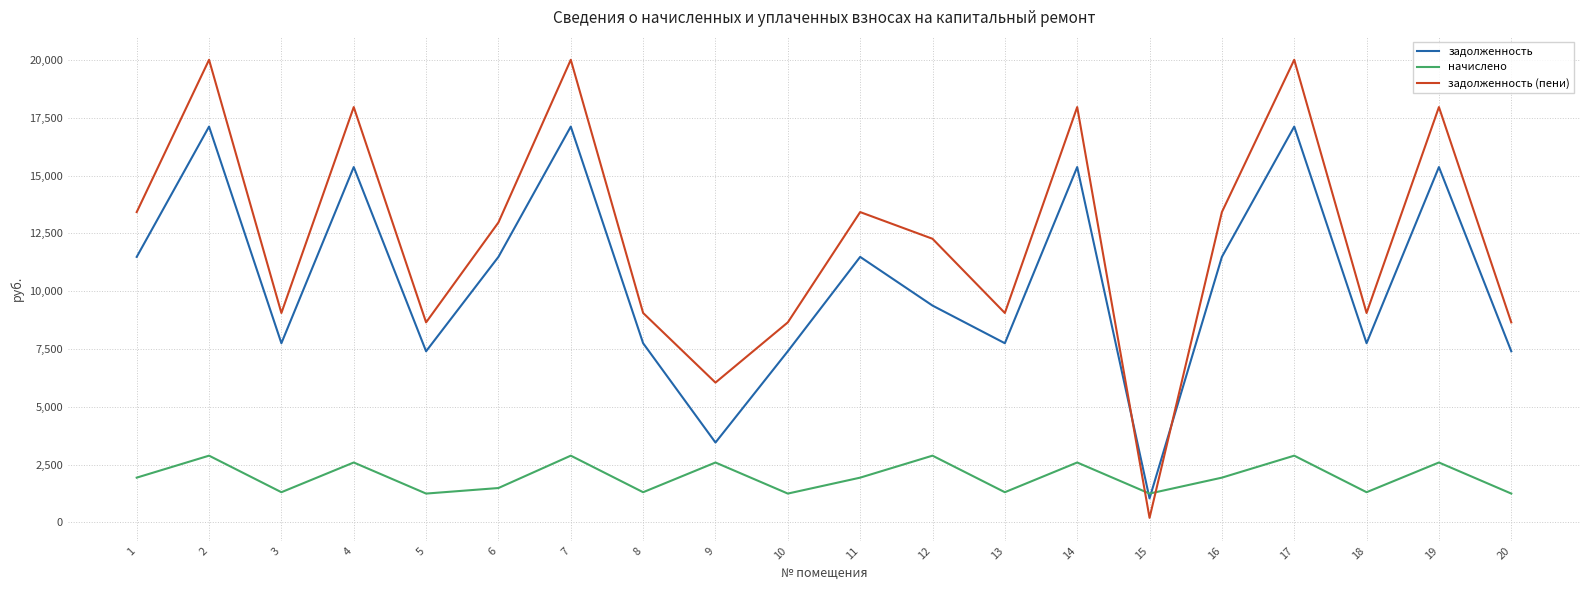

How many interior local peaks does the задолженность series have?

7